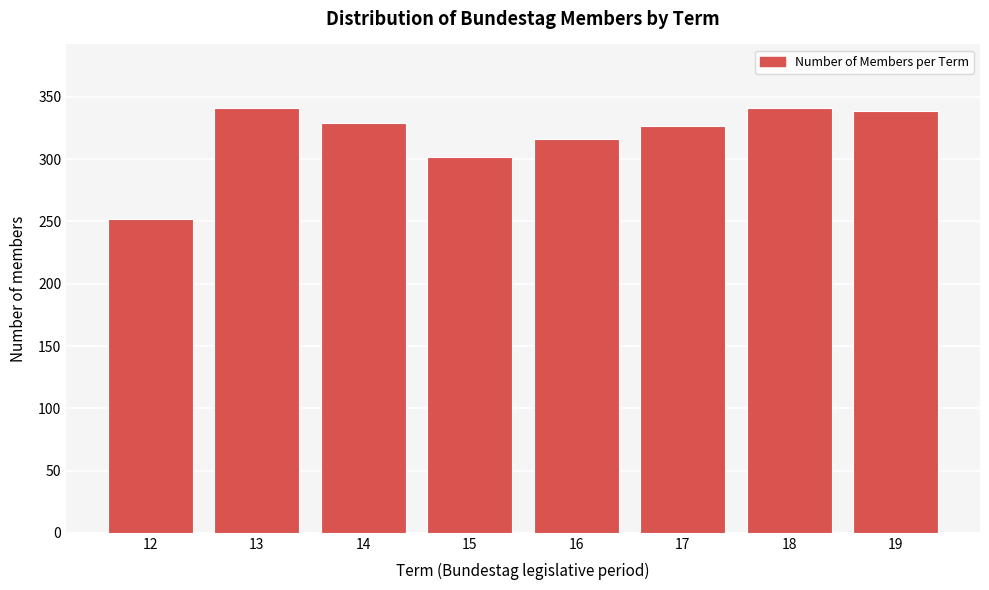

Reading left to right, transcribe all the data shown in this chart.

252	341	329	302	316	327	341	339